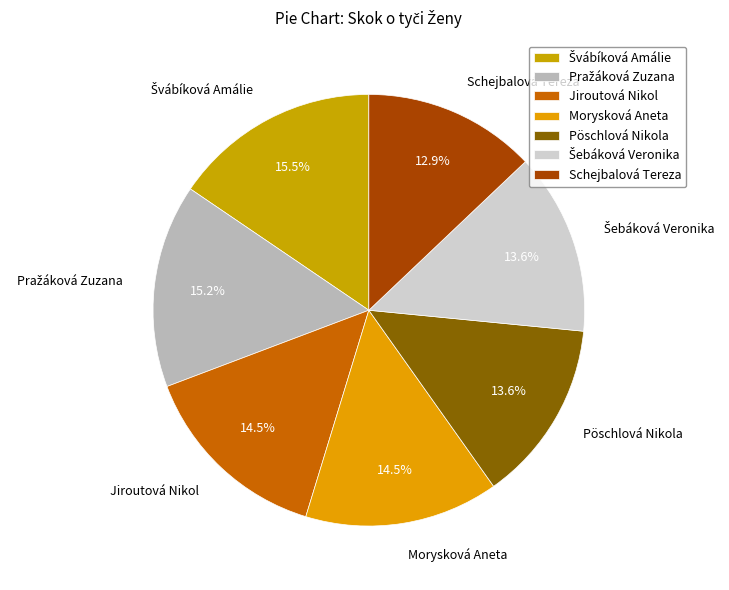

Count the number of slices in the pie.

7